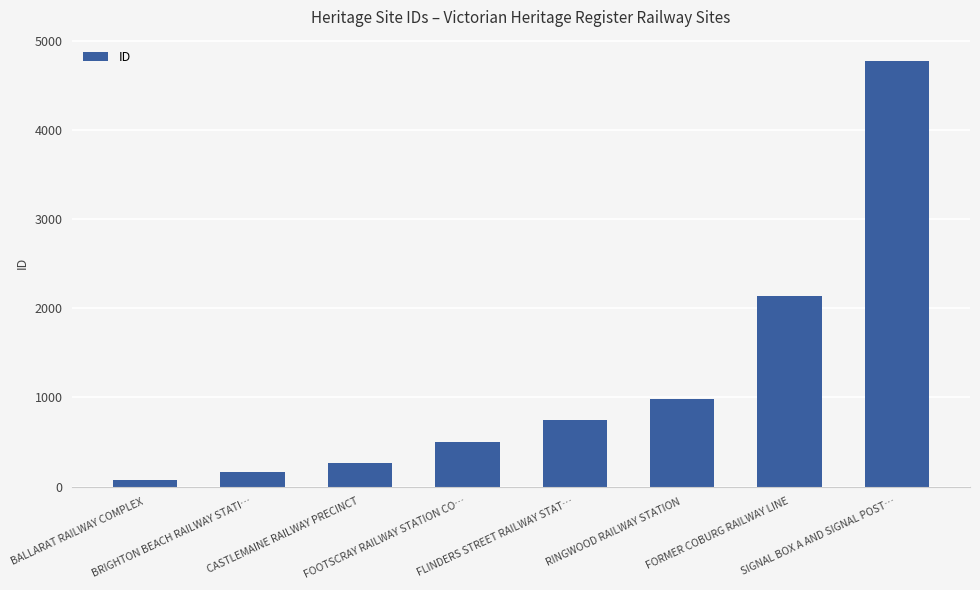

What is the ratio of the value at FORMER COBURG RAILWAY LINE to the value at BRIGHTON BEACH RAILWAY STATI…?

13.1